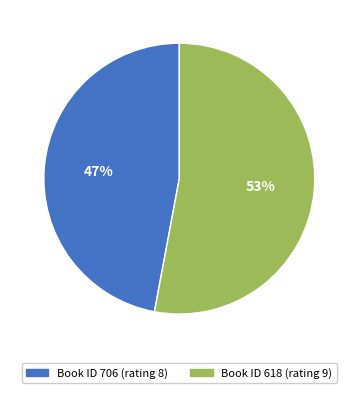

Is there any slice that represents more than half of the pie?

Yes